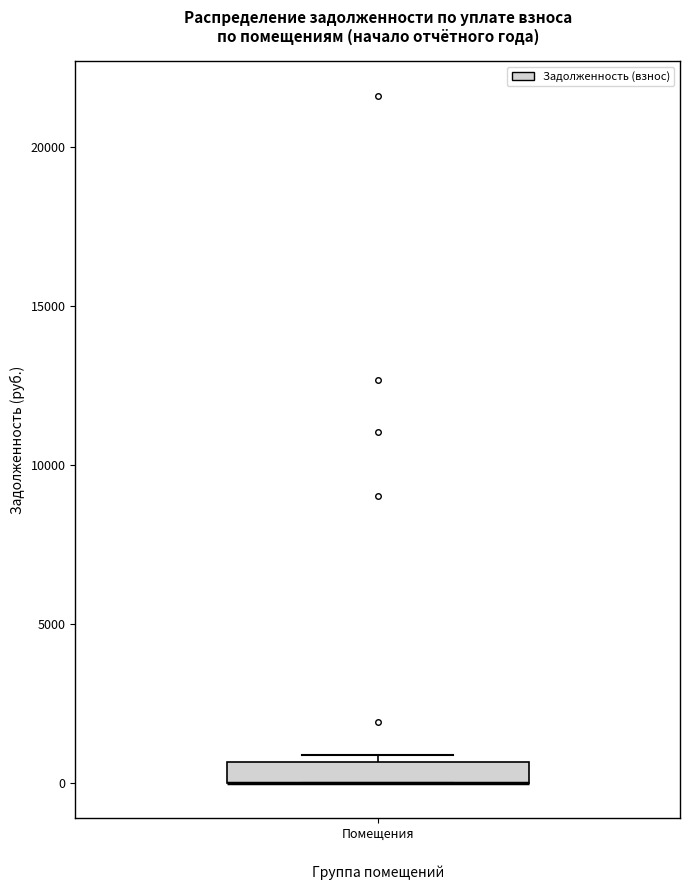

Where is the lower edge of the box for Помещения on the y-axis? The values are not printed on the chart, so give them approximately, as read against the axis.

0